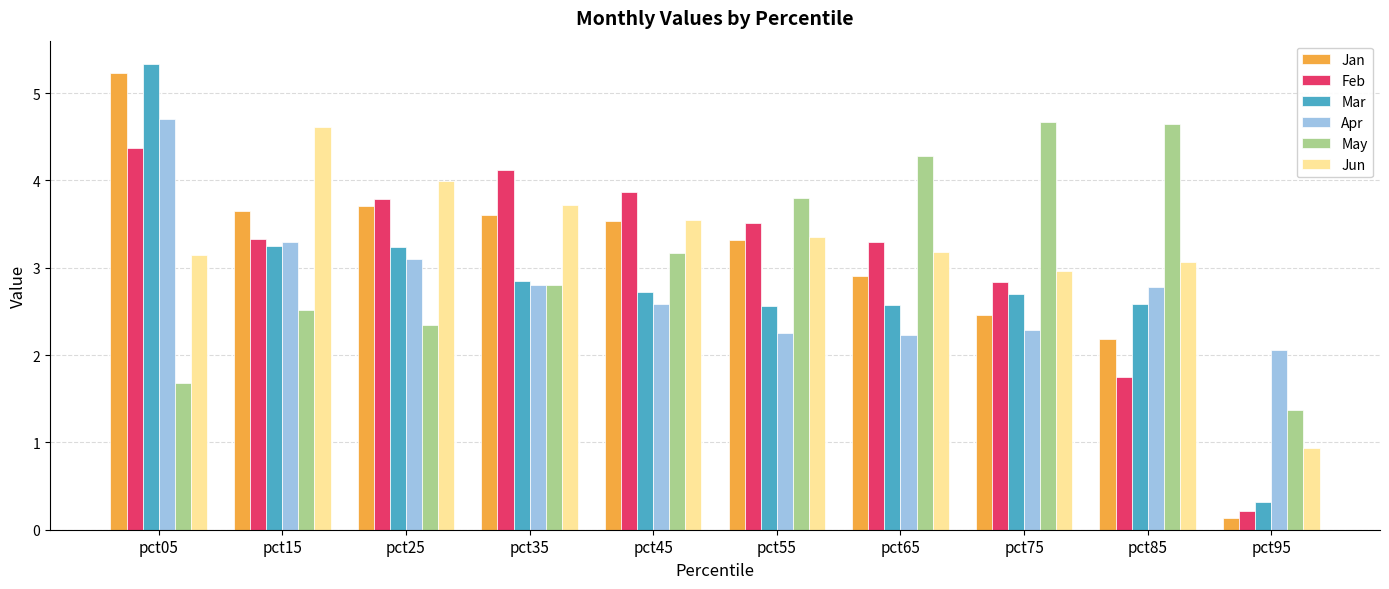

True or false: Feb has a value of 4.4 at pct05.

True